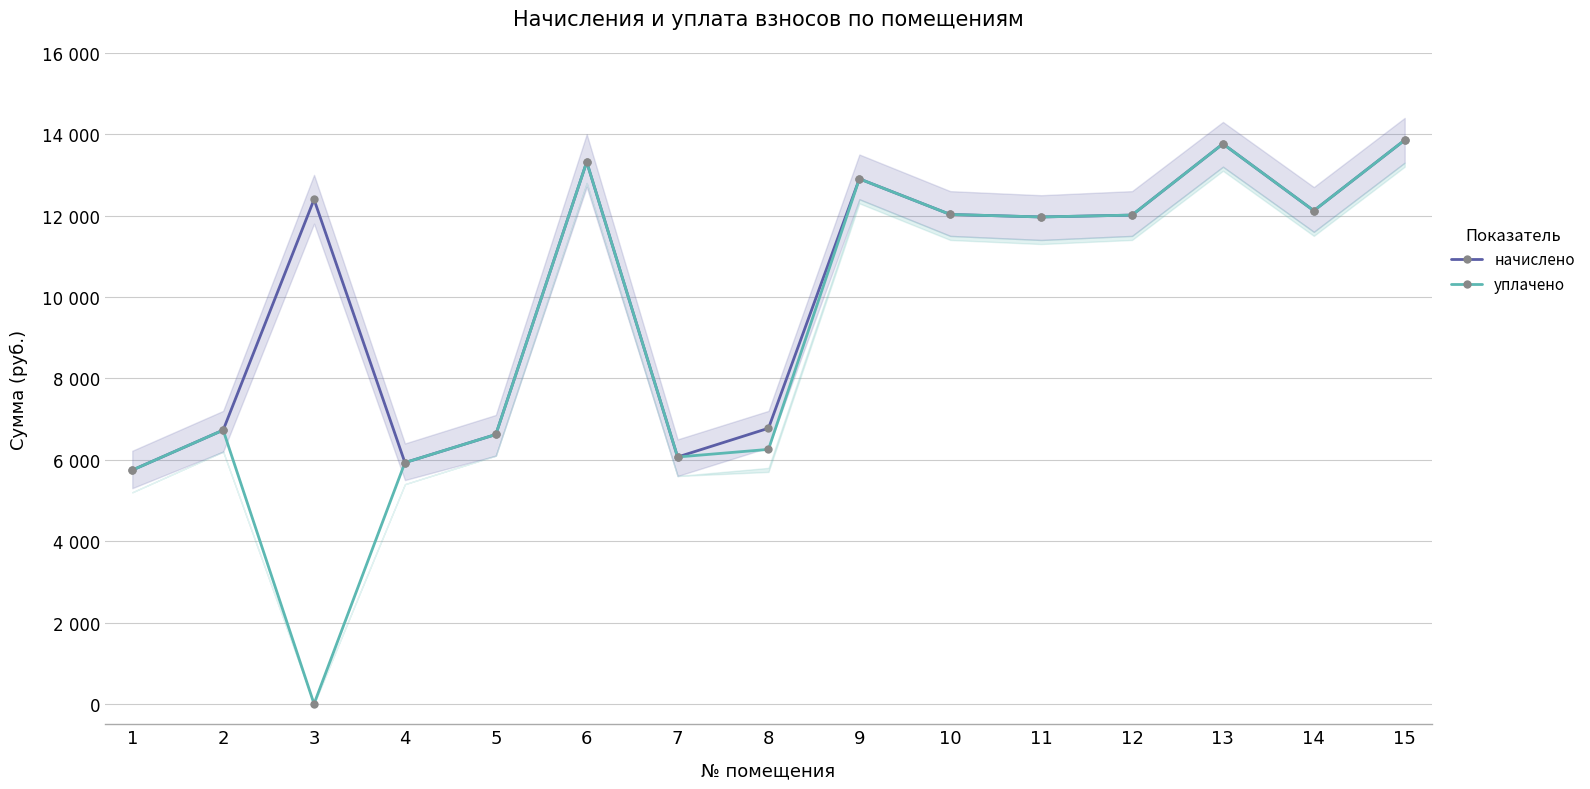

What is the greatest value displayed?

13854.7